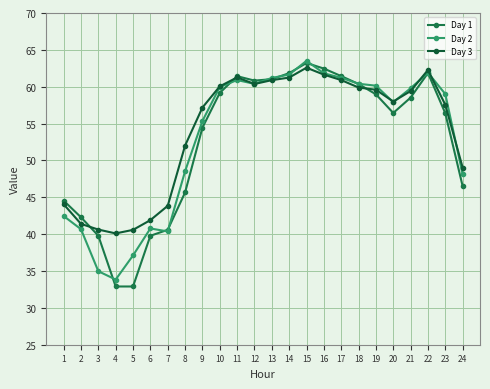

At which label is Day 3 closest to 51?

8